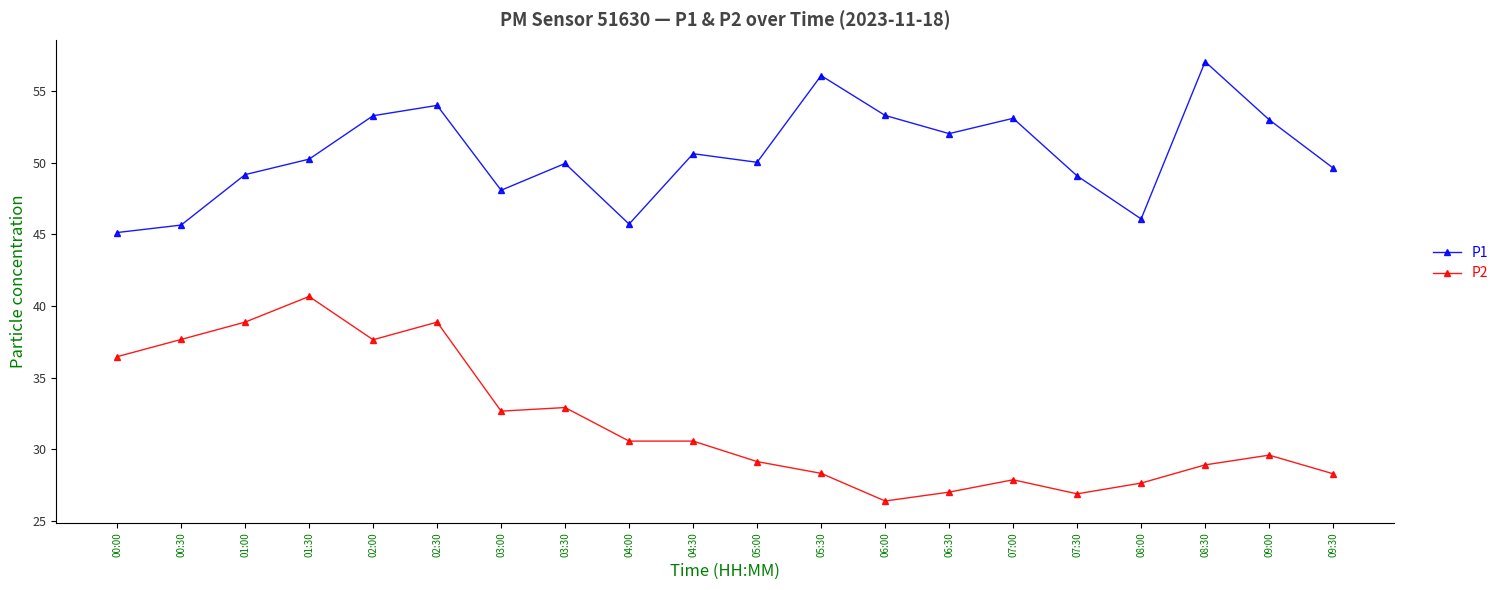

How many values in the P2 series are below 30?

10